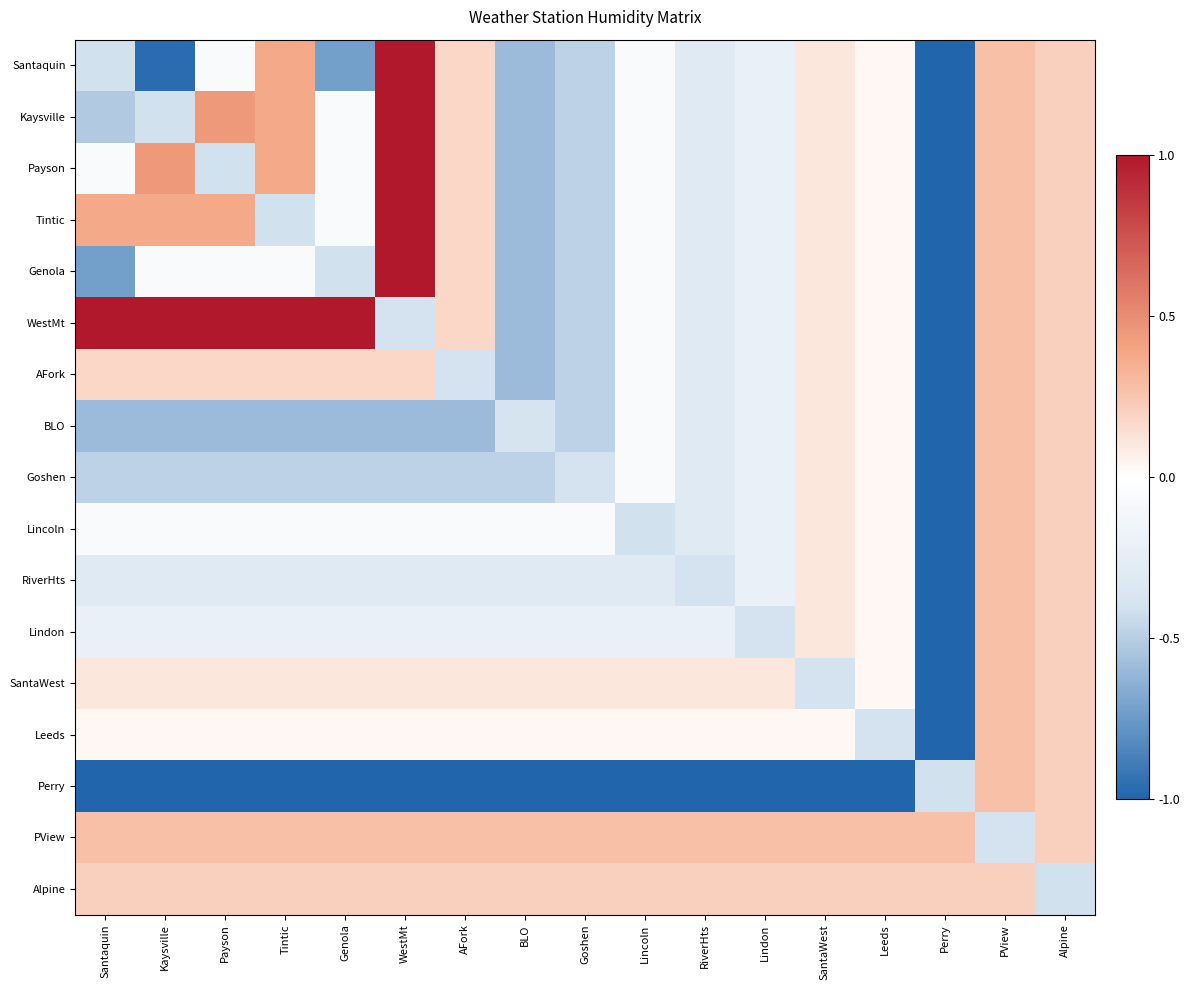

Which series has the largest total across all categories?

PView